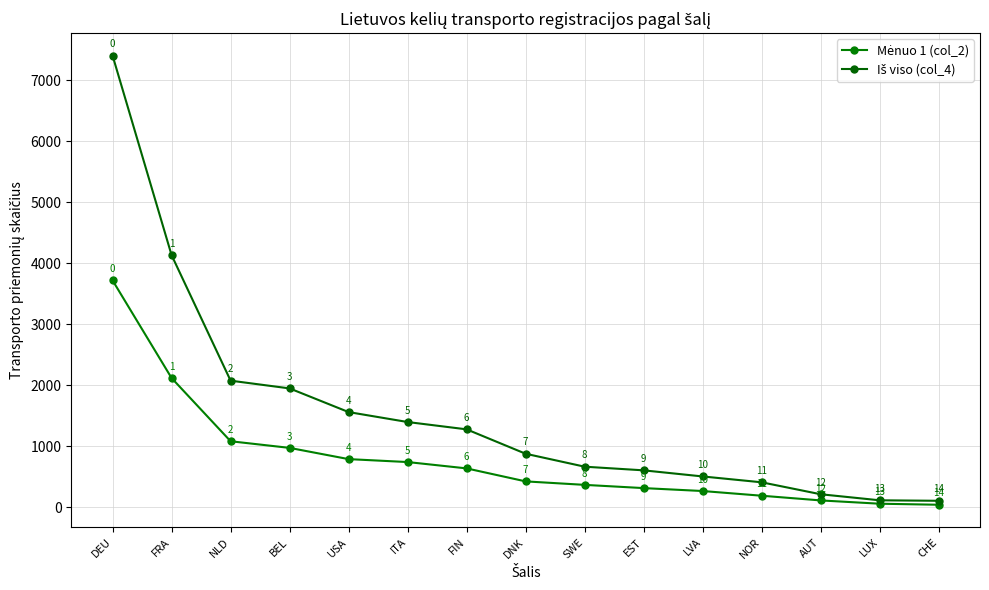

What is the maximum value shown in the chart?

7402